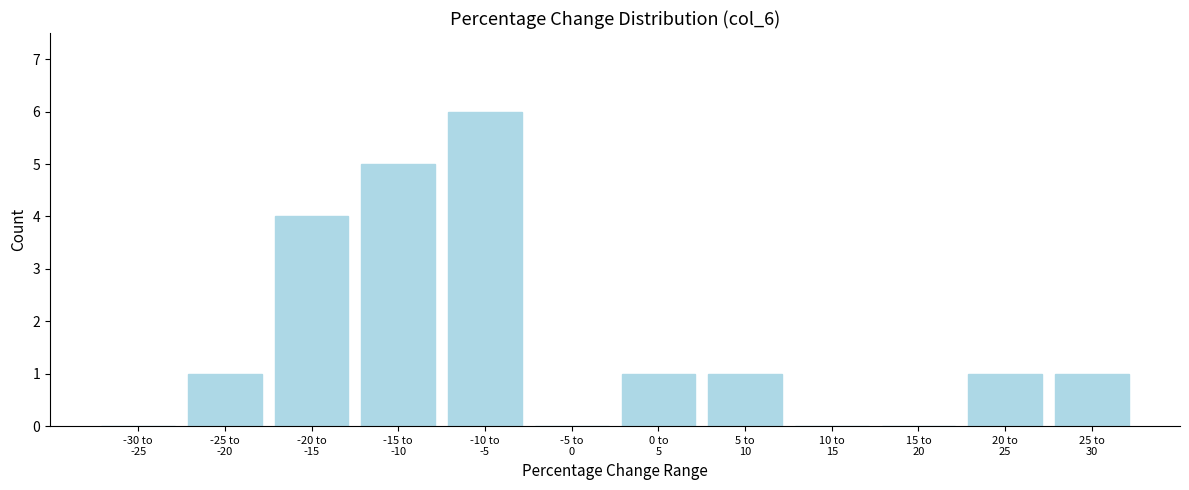

What is the greatest value displayed?

6